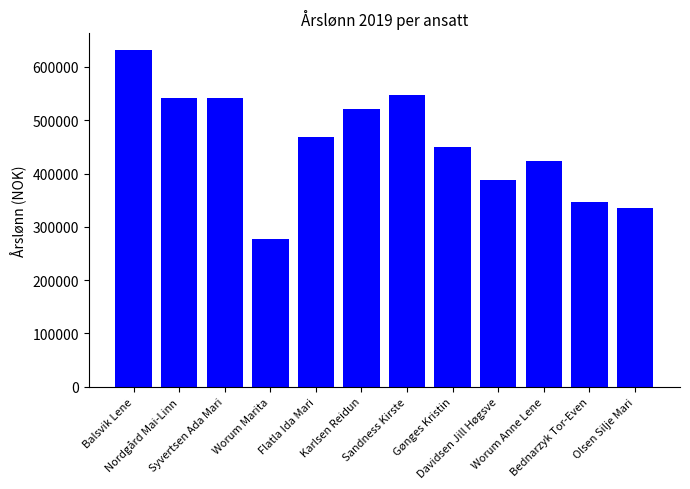

What is the difference between the maximum and second lowest values?

296781.1